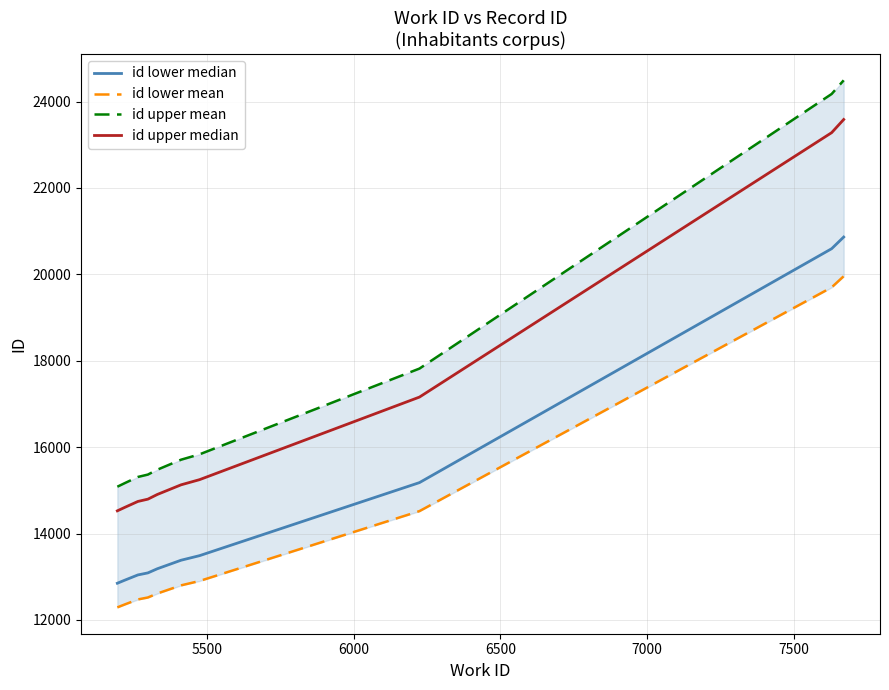

Which has a higher value, 7500 or 5500?

7500